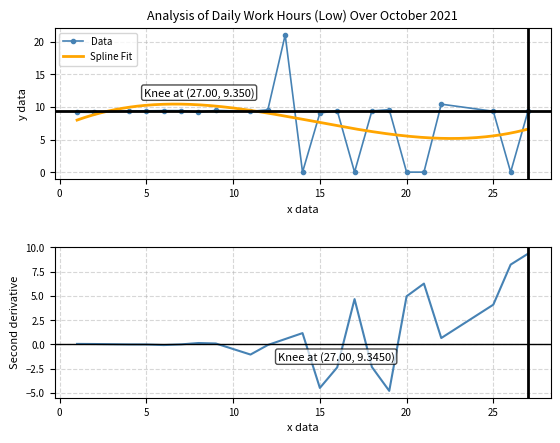

What is the value of the 17th point from the left?

9.6